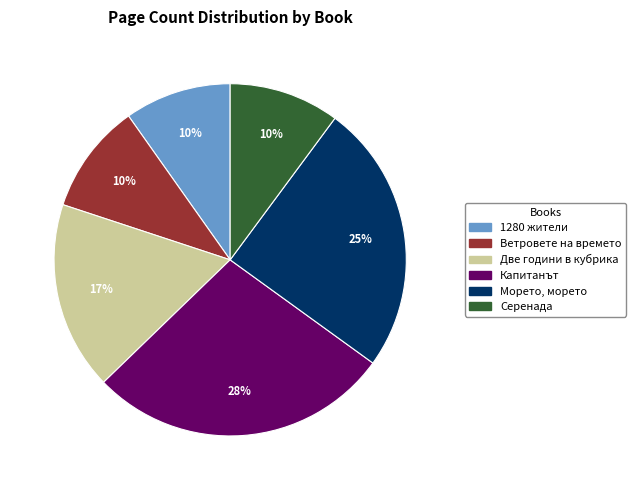

To the nearest percent, what is the difference between the largest and smallest slice percentages?

18%